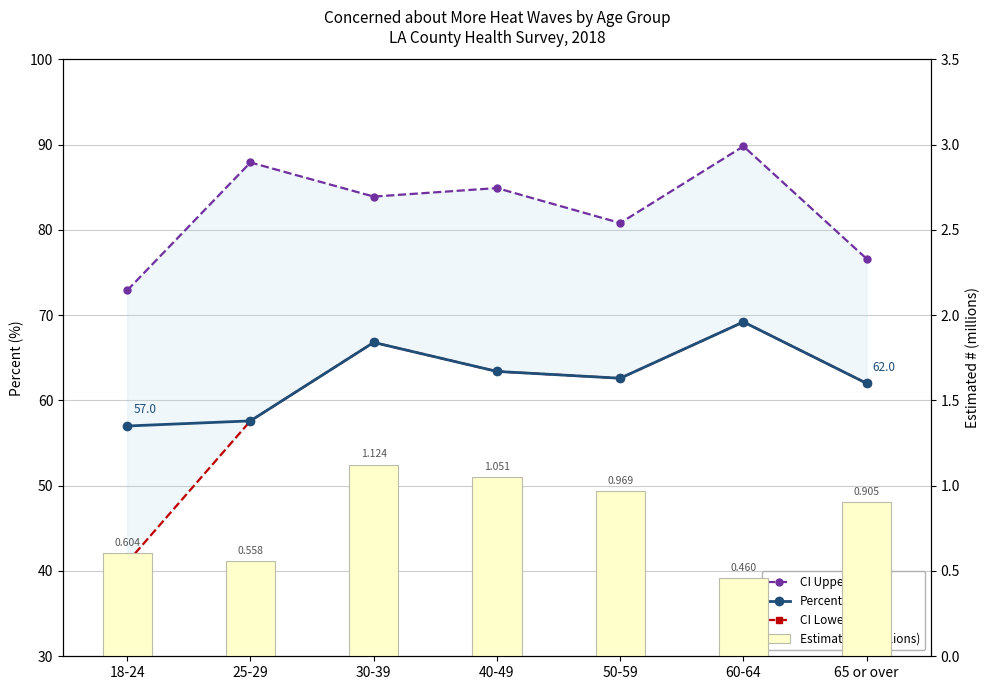

What is the label of the 4th bar from the left?

40-49